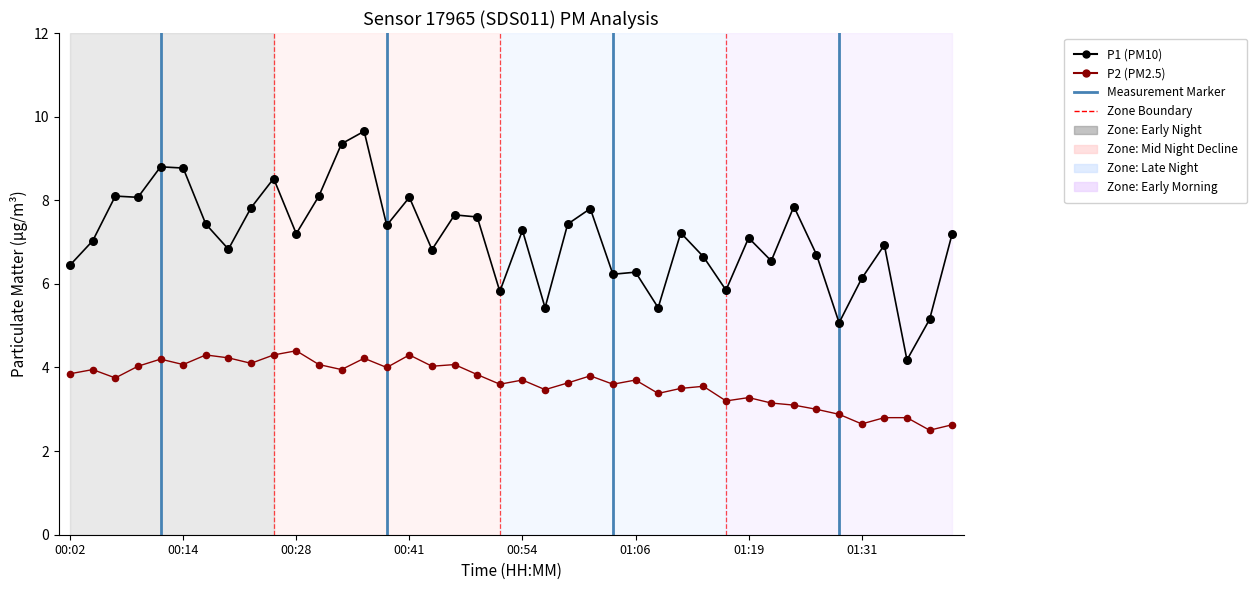

What are all the series names shown in the legend?

P1, P2